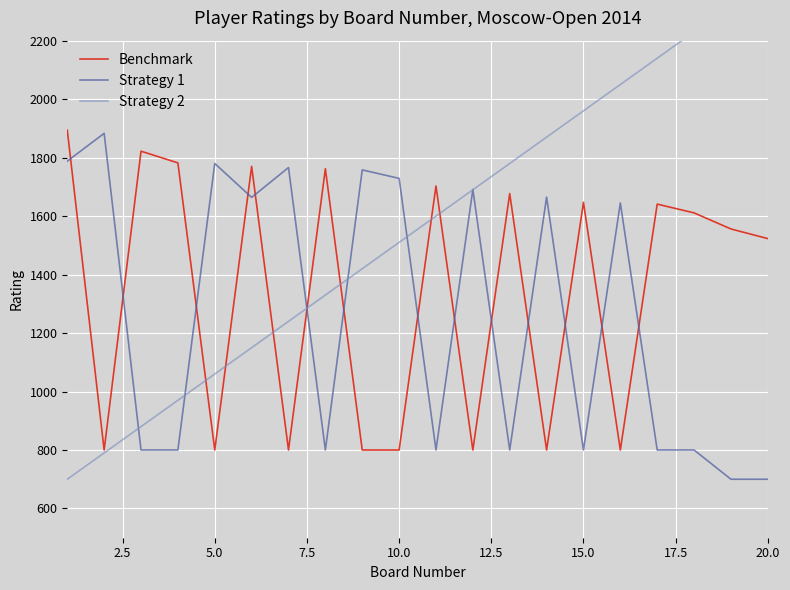

Which series ends up on top after the final intersection of Strategy 1 and Benchmark?

Benchmark